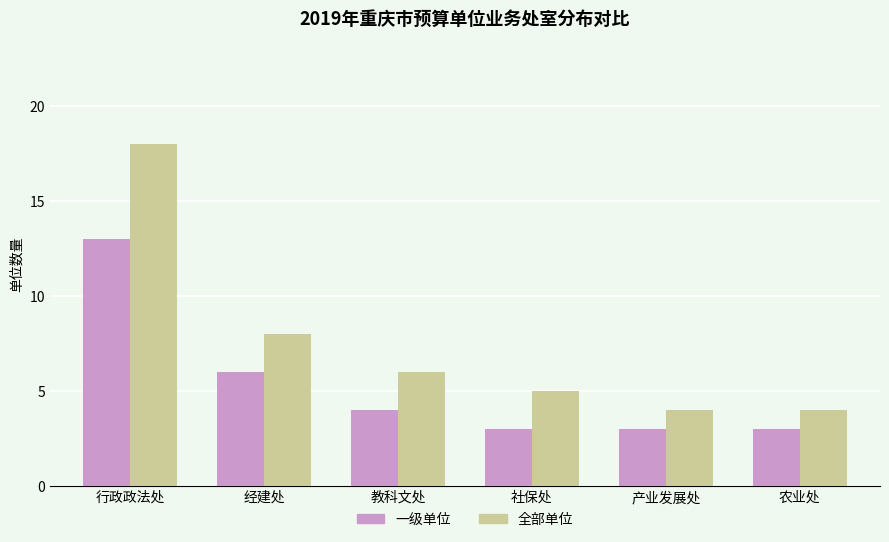

Which series has the largest range (max minus min)?

全部单位